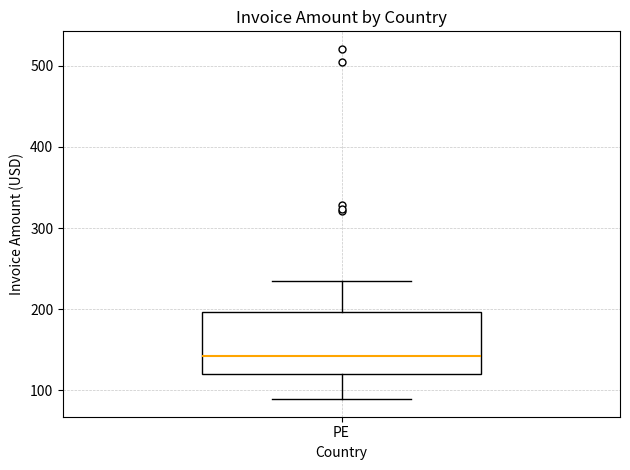

Transcribe this box plot: give where the median line is, the range the box spans, and where the two whiskers end, as read against the y-axis. The values are not printed on the chart, so give them approximately, as read against the axis.

median 140, box 120 to 200, whiskers 90 to 230